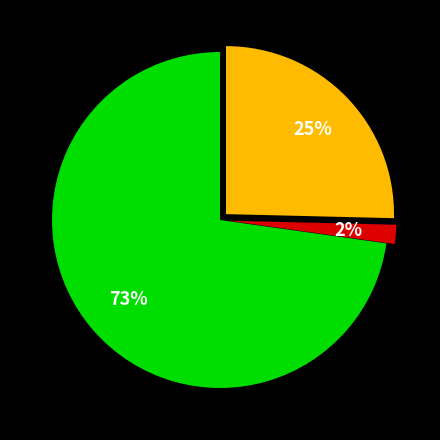

Does any single category account for the majority?

Yes